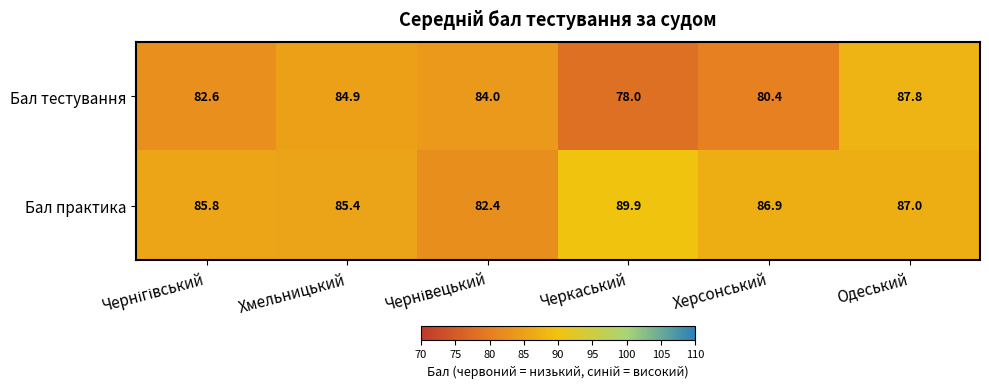

What is the approximate value of Бал практика at Черкаський?

89.9